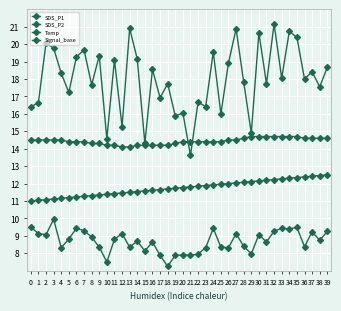

How many lines are shown in the chart?

4